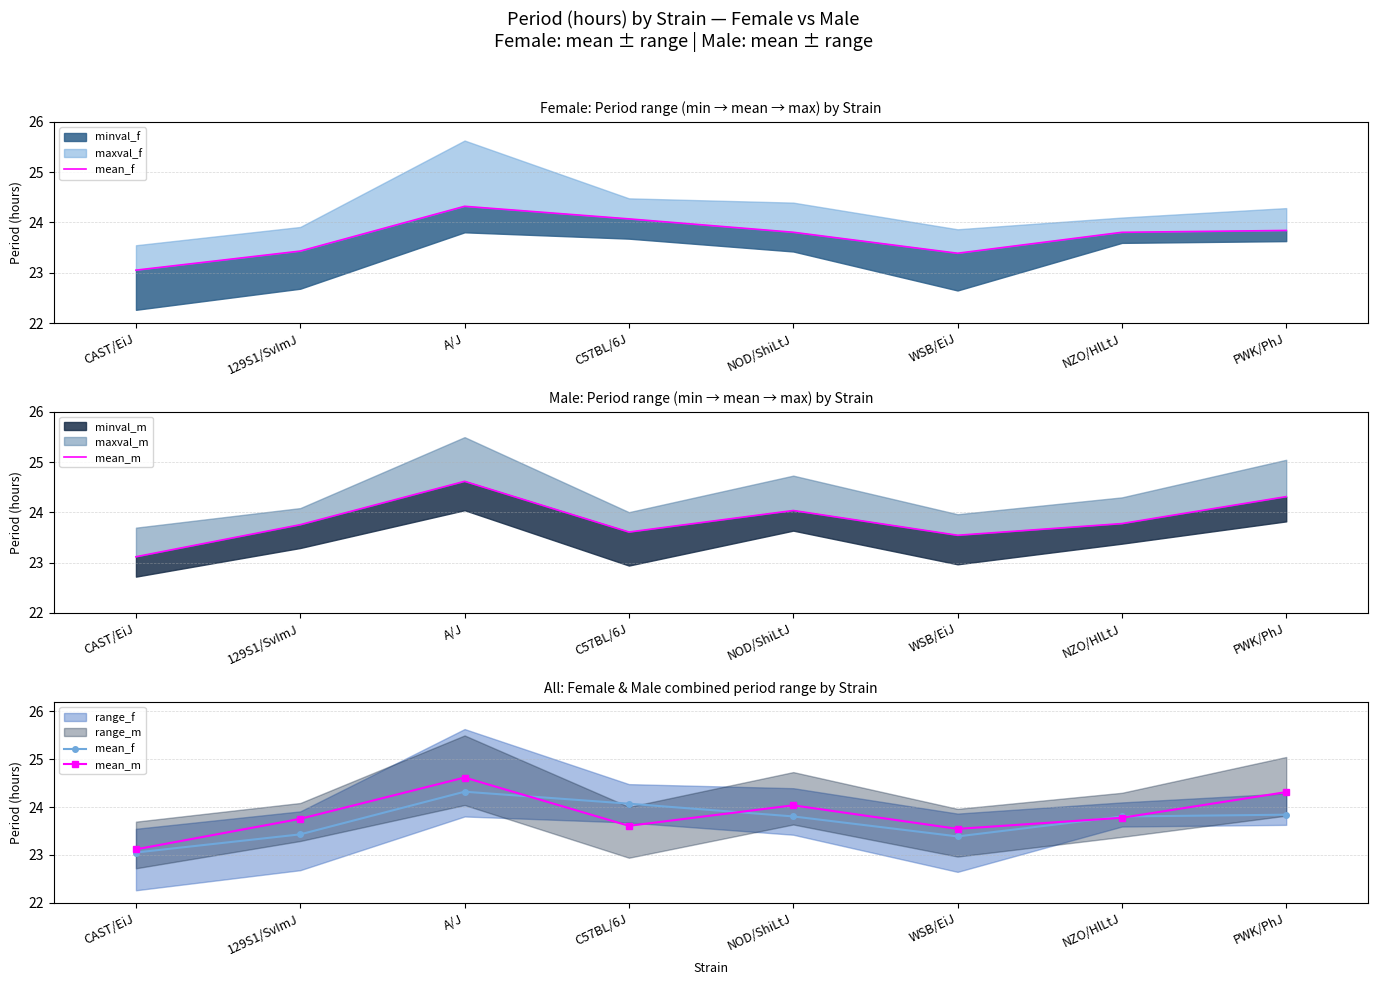

What is the sum of all mean_f values?

189.7